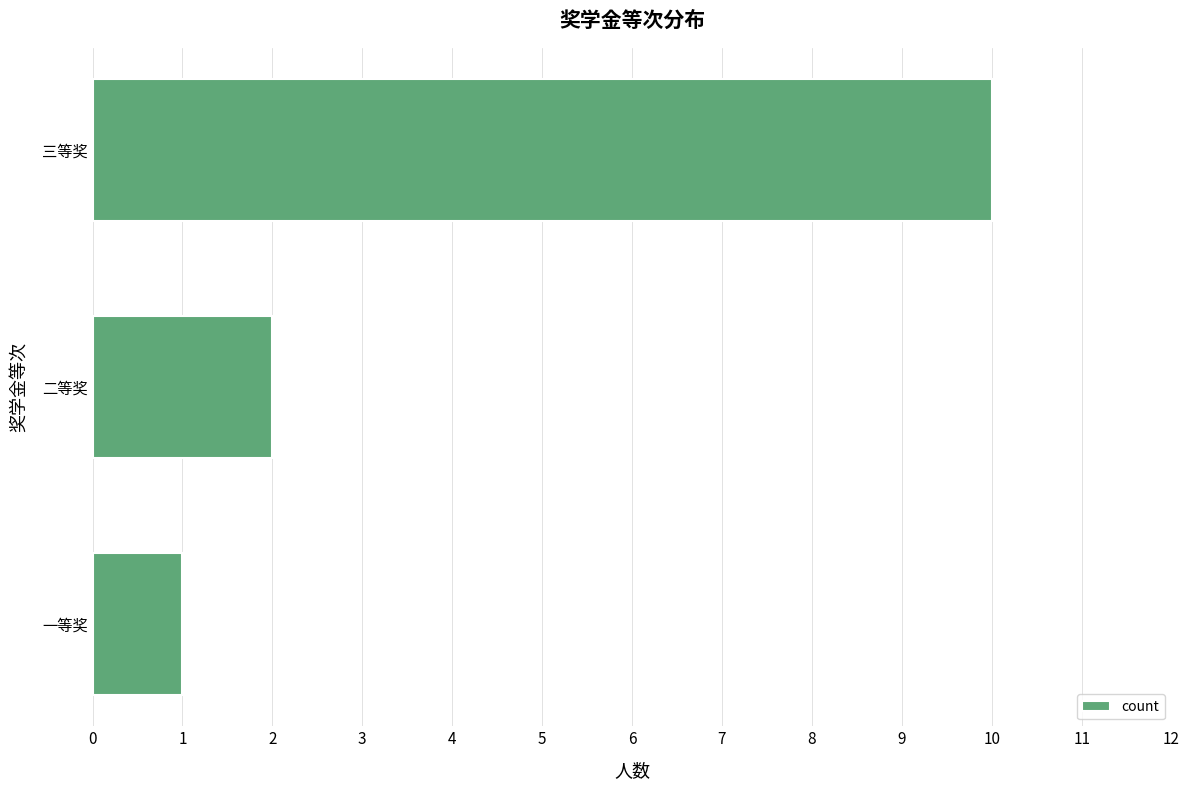

What is the maximum value shown in the chart?

10